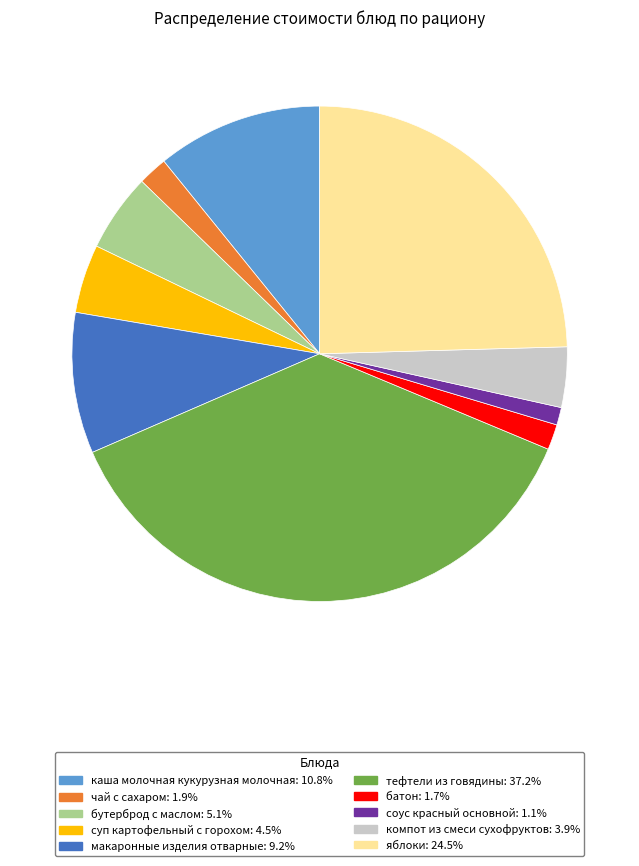

How many segments does this pie chart have?

10